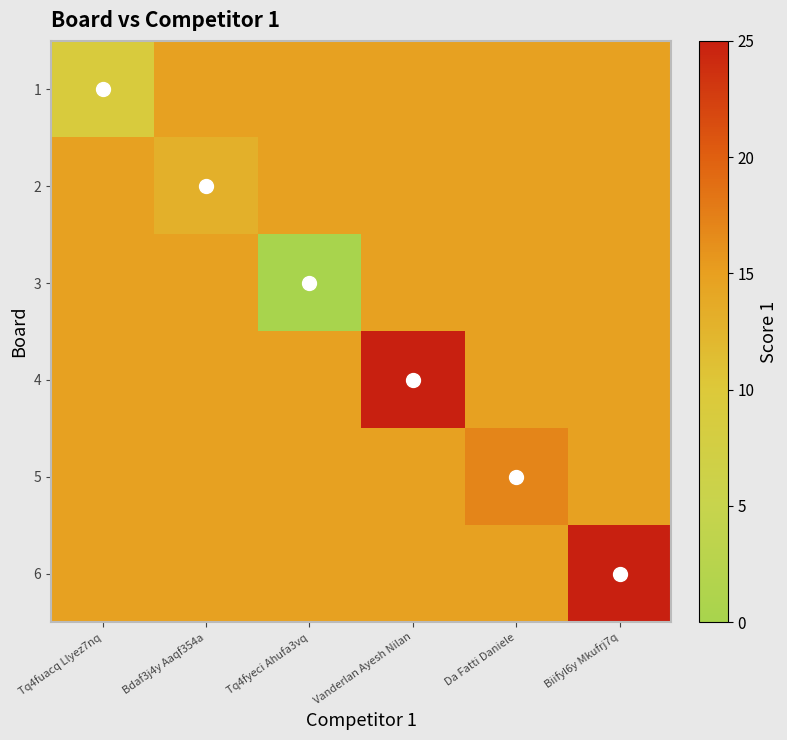

At which category is the sum across all series the highest?

Vanderlan Ayesh Nilan